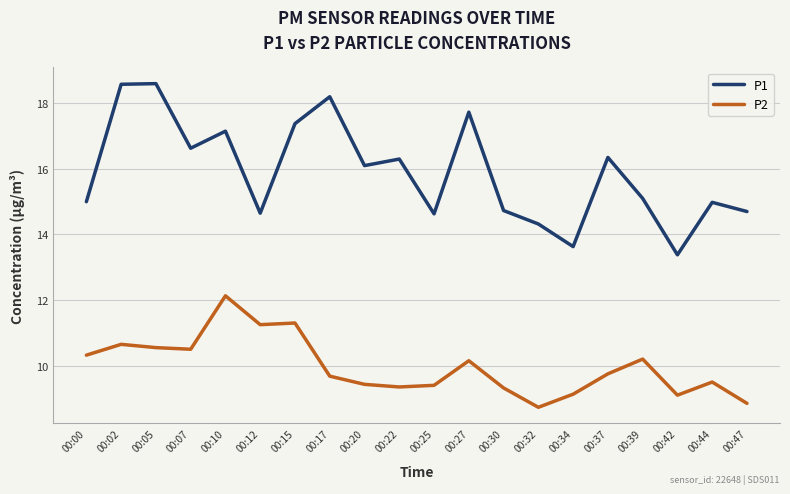

List the series in order of their peak value, lowest first.

P2, P1